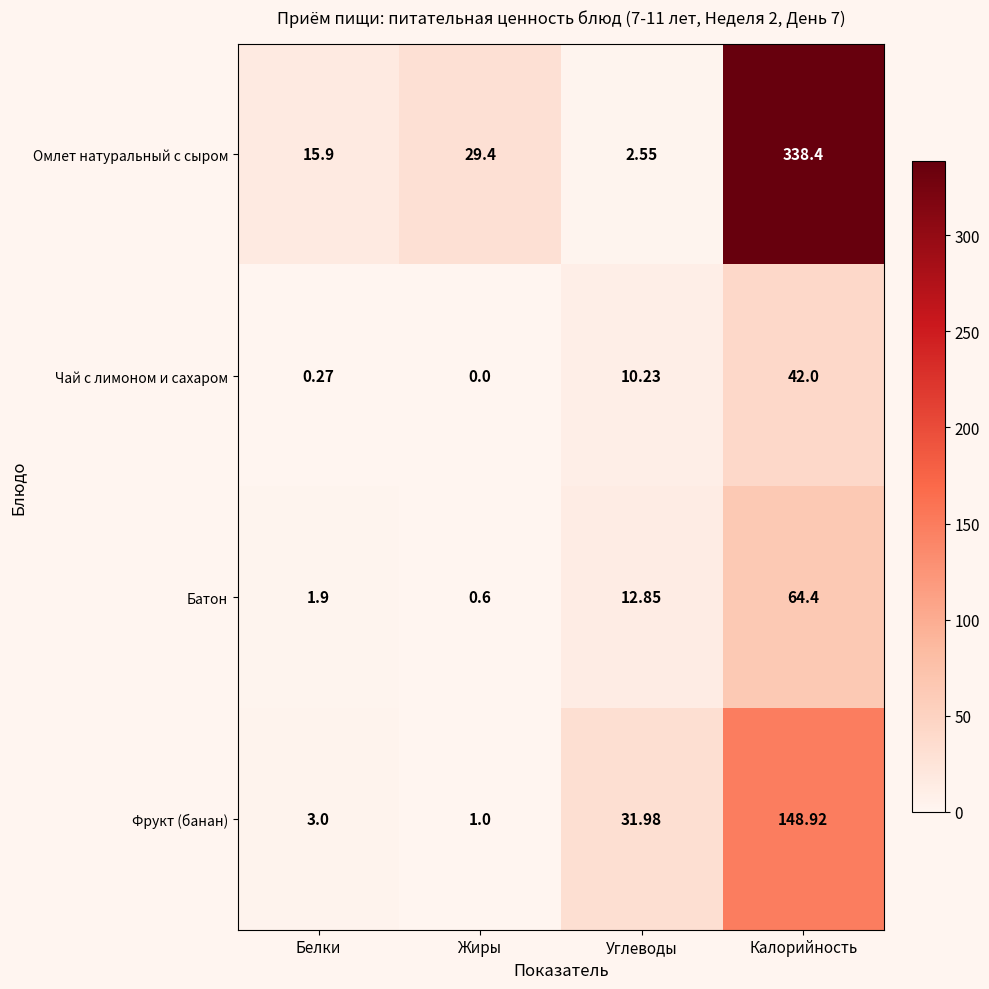

At which label does Фрукт (банан) first exceed 31?

Углеводы